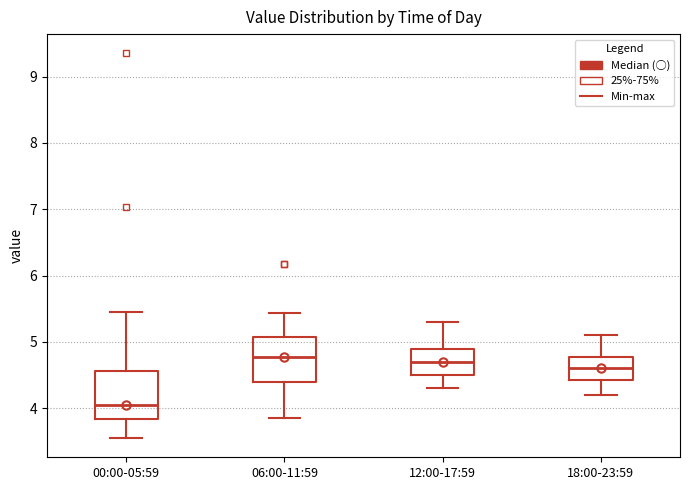

Where does the lower whisker of the box for 12:00-17:59 end on the y-axis? The values are not printed on the chart, so give them approximately, as read against the axis.

4.3